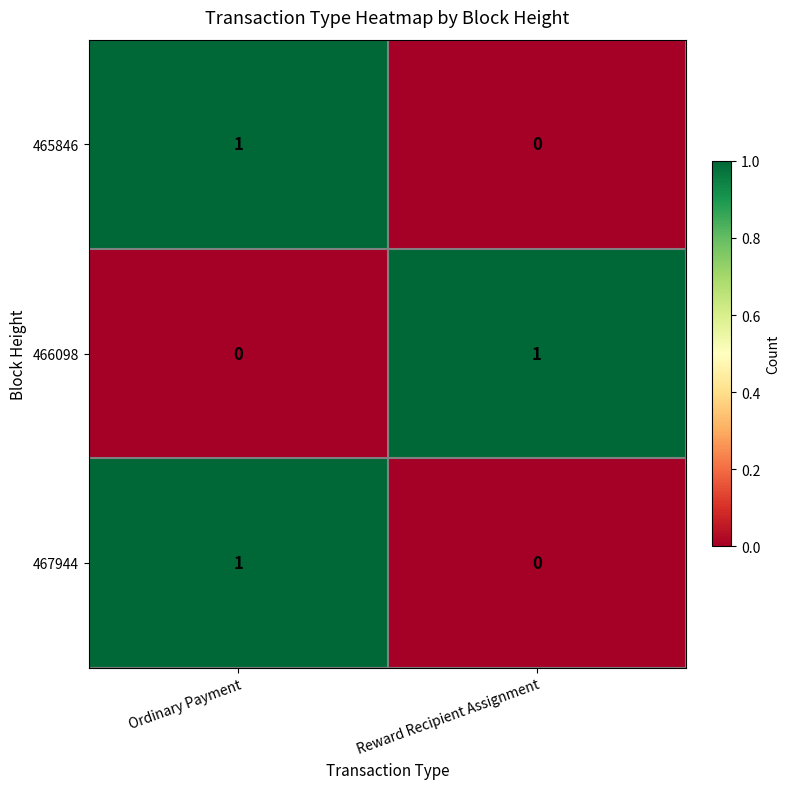

The value of 465846 at Ordinary Payment is 1. True or false?

True